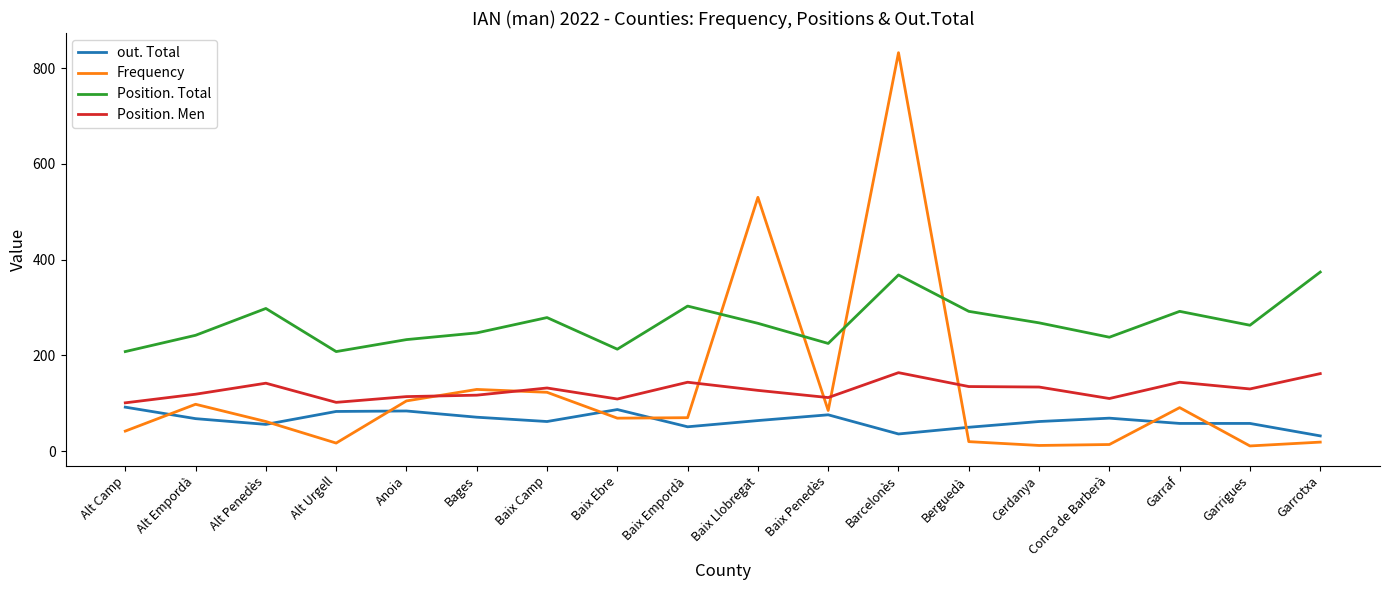

Is the value of Position. Men at Baix Llobregat greater than the value of Position. Total at Bages?

No